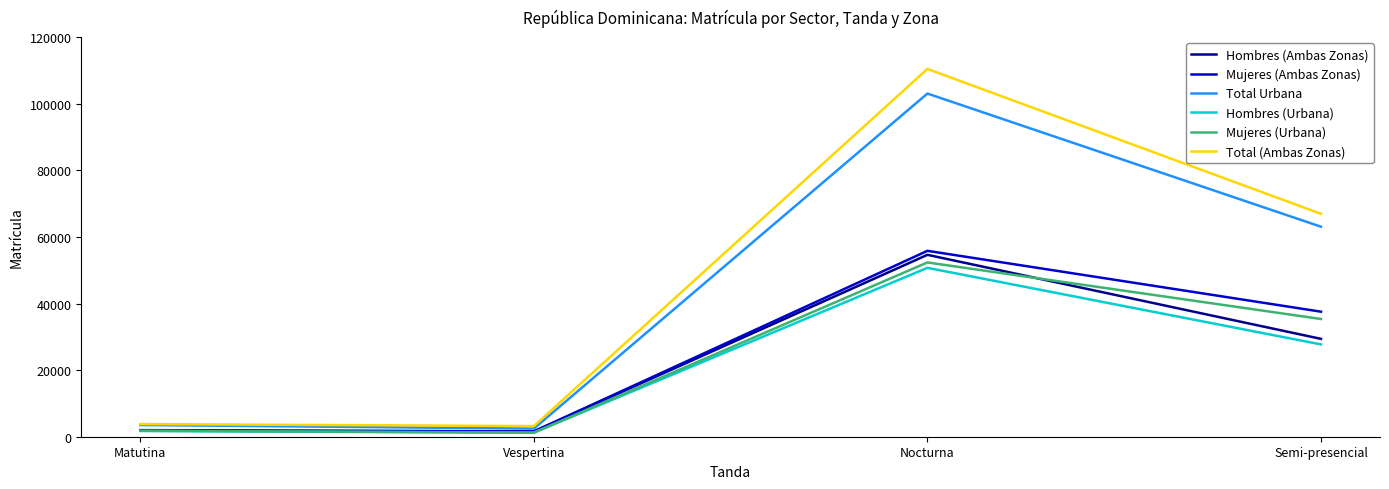

What is the approximate value of Total (Ambas Zonas) at Semi-presencial, to the nearest 50?

66950